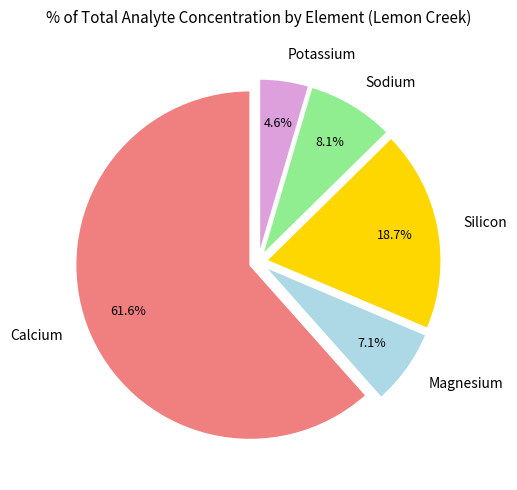

What is the smallest slice in the pie chart?

Potassium